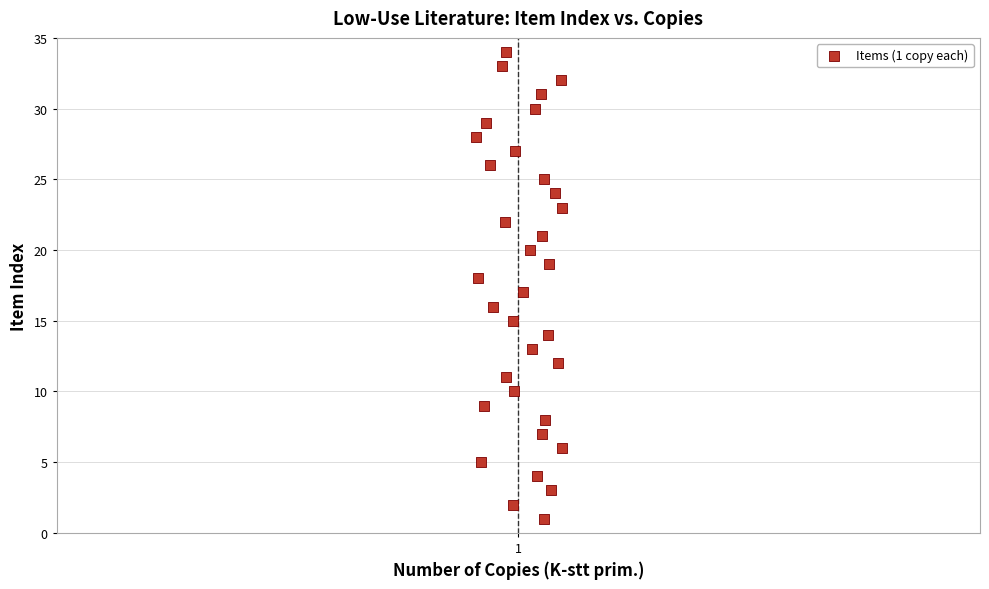

What is the range of Y values (max minus min)?

33